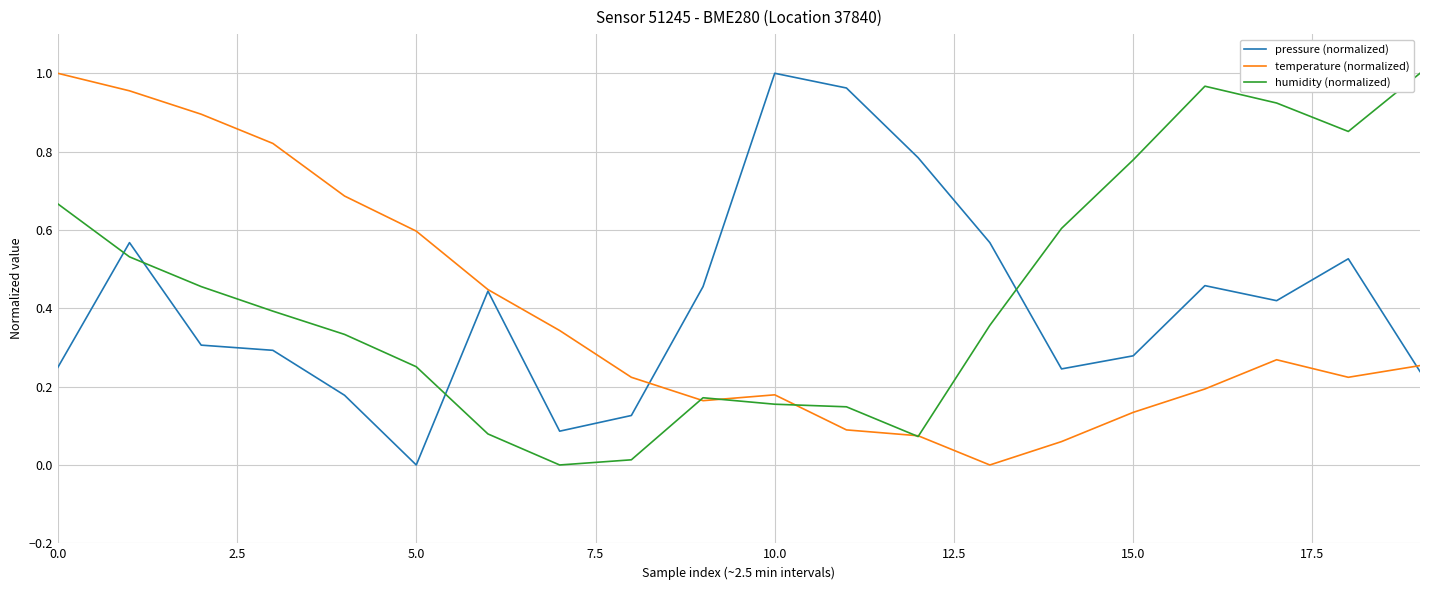

Which series ends up on top after the final intersection of pressure (normalized) and humidity (normalized)?

humidity (normalized)